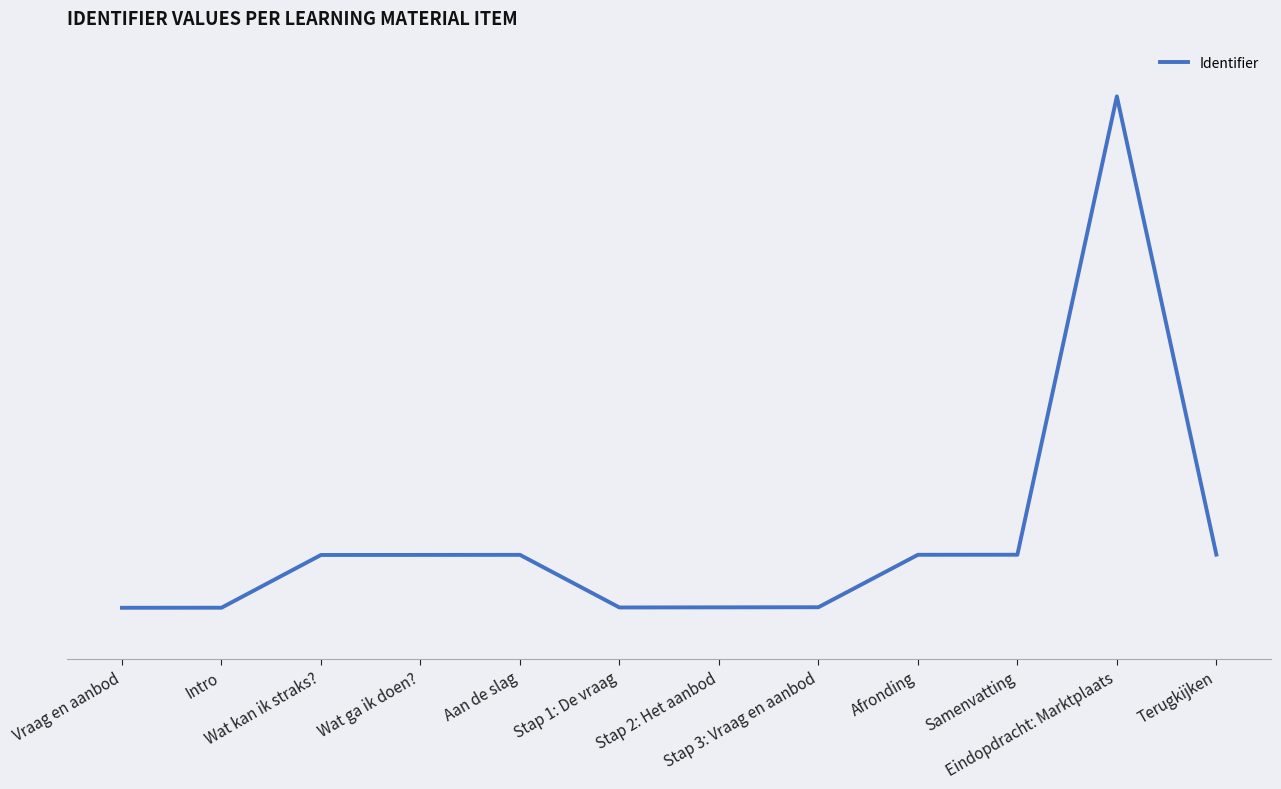

At which category does the data reach its first local peak?

Aan de slag